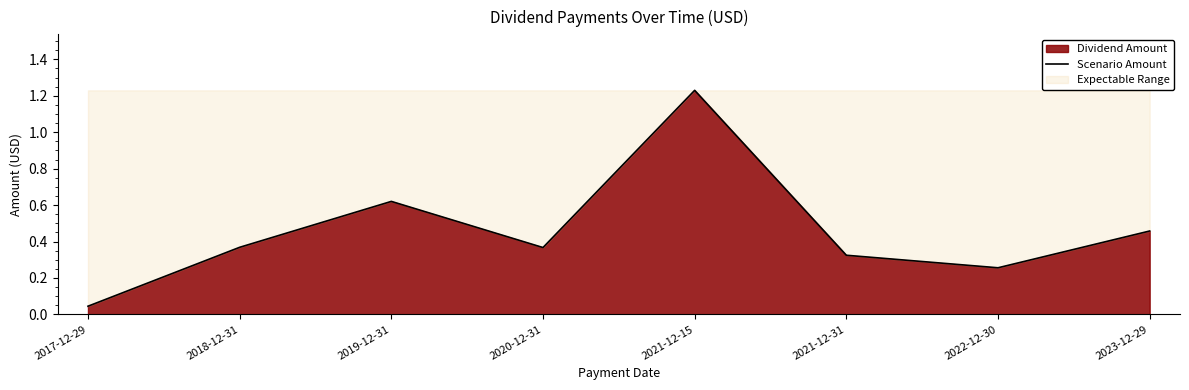

What position from the left is 2019-12-31?

3